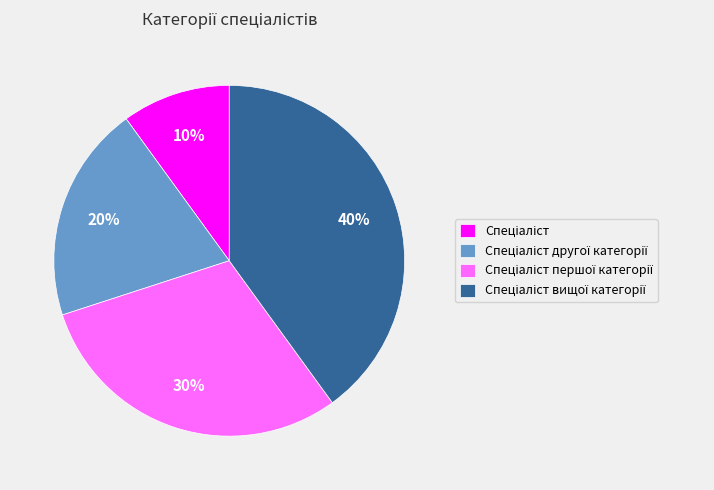

To the nearest percent, what is the average slice percentage?

25%